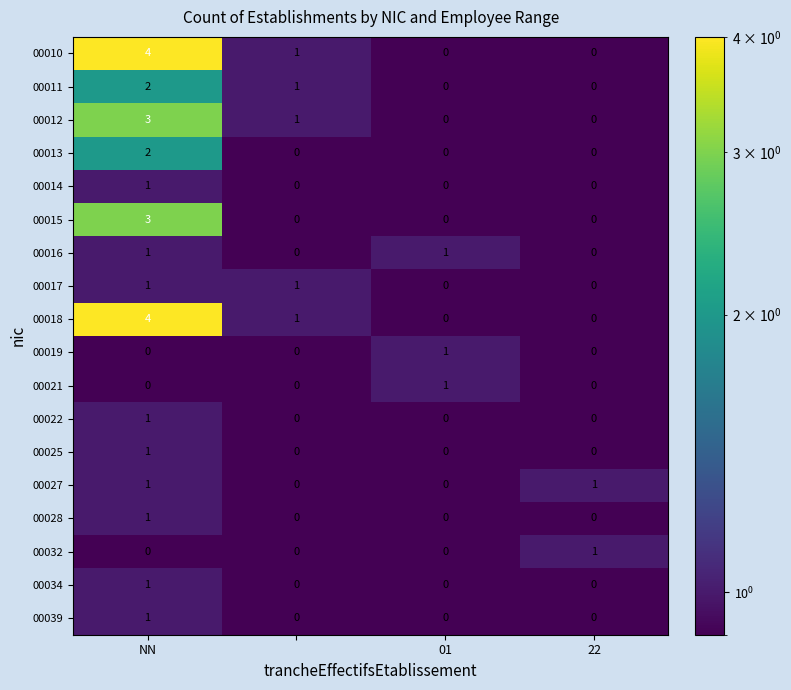

How many 00039 values are between 0 and 1?

4